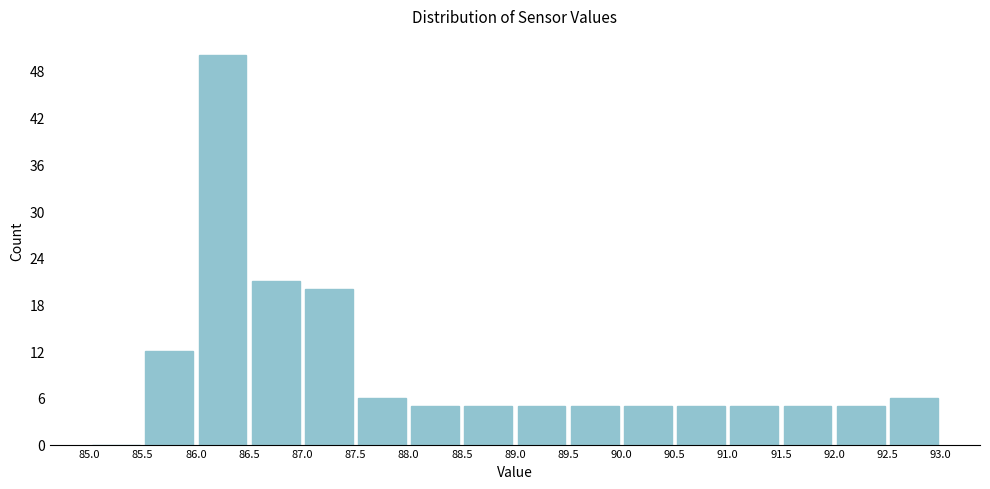

What is the height of the bar covering 92.0 to 92.5 on the x-axis? The values are not printed on the chart, so give them approximately, as read against the axis.

5